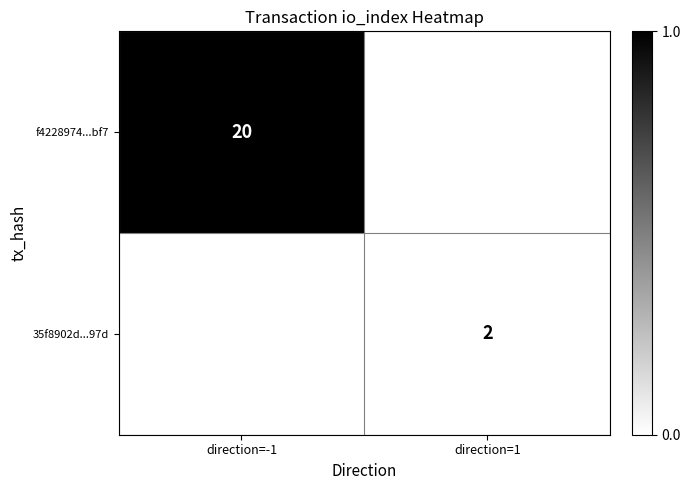

Is the value of 35f8902d...97d at direction=1 greater than the value of f4228974...bf7 at direction=-1?

No